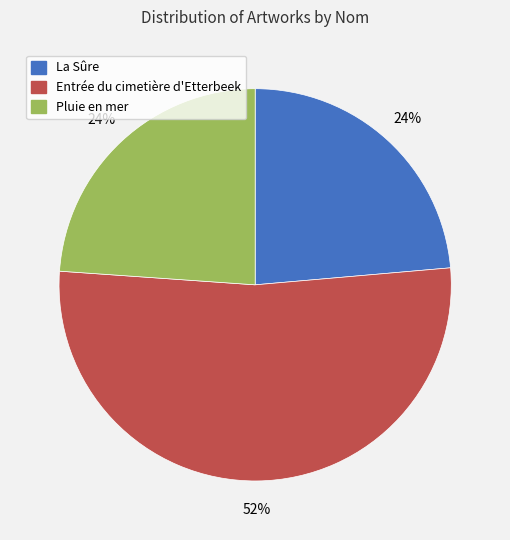

Is the sum of La Sûre and Pluie en mer greater than half?

No